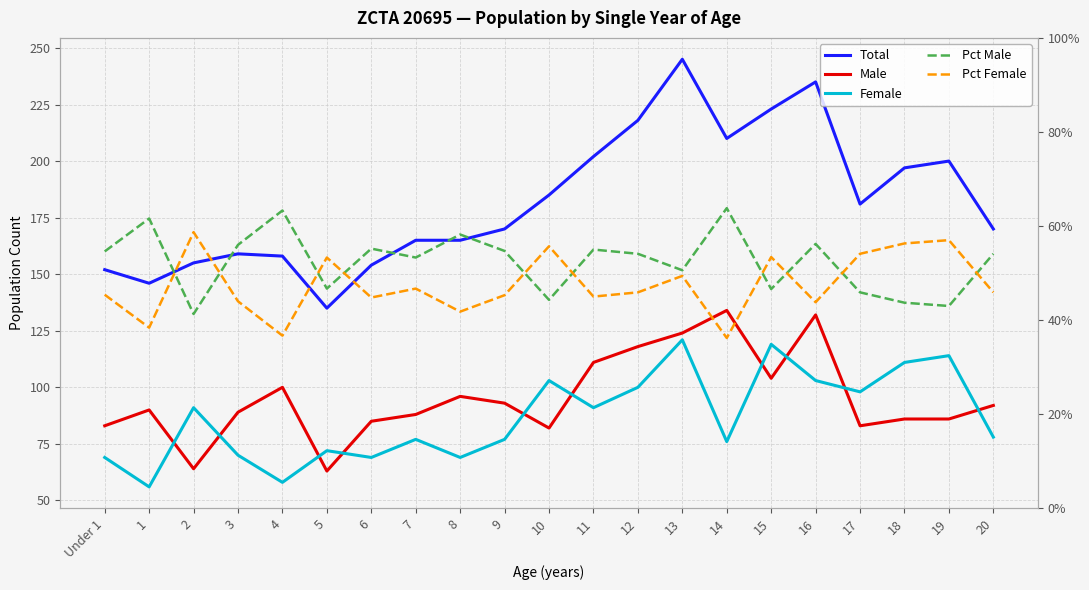

What is the label of the 19th point from the left?

18